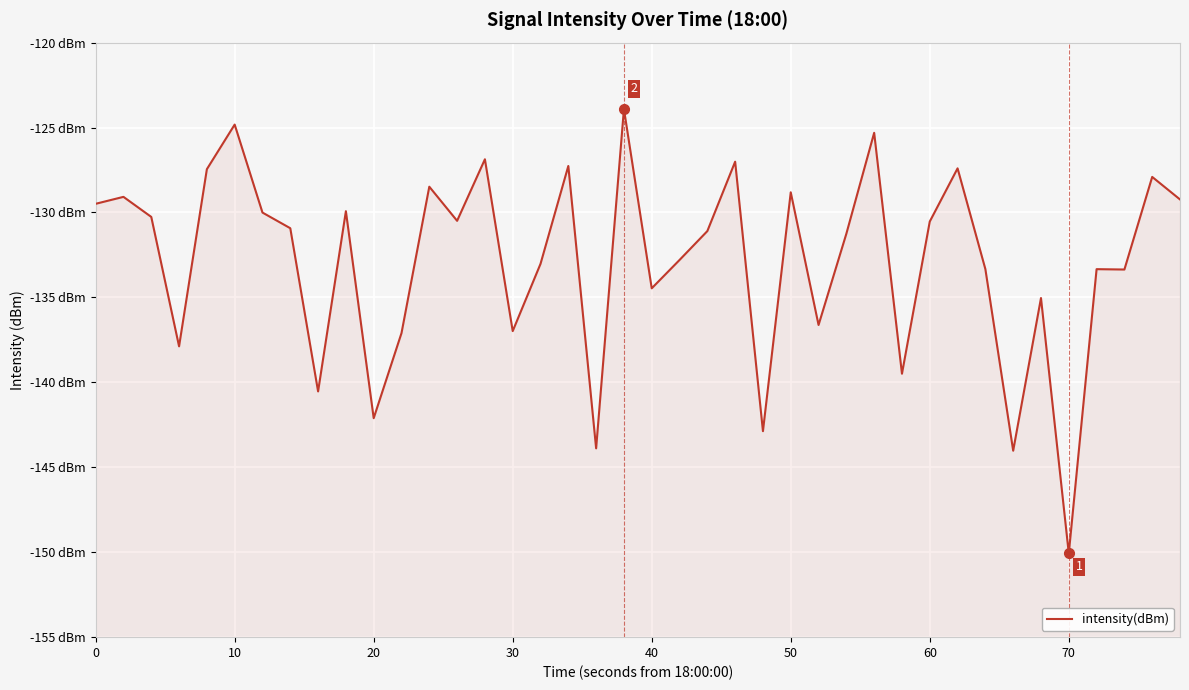

At which category does the data reach its first local peak?

10